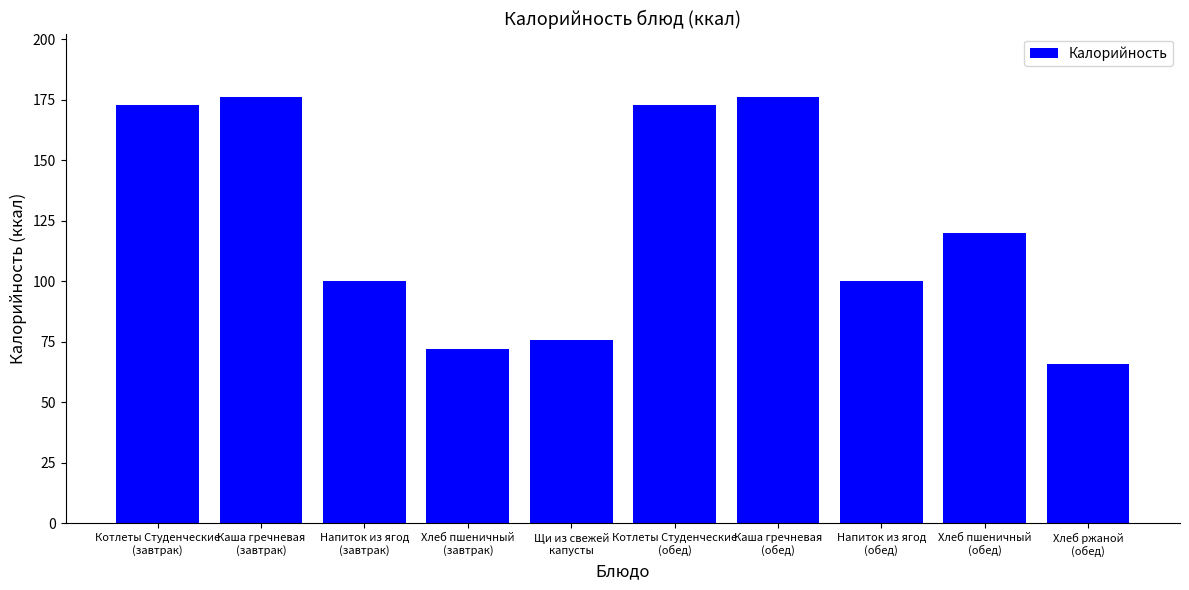

What is the sum of all values?

1232